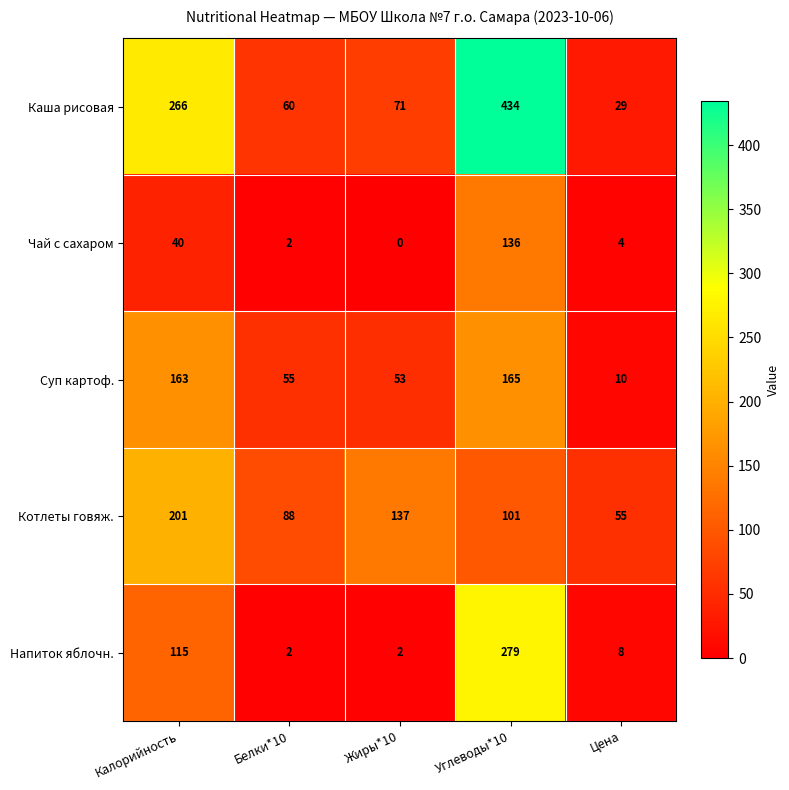

List the labels in order of Котлеты говяж. value, smallest first.

Цена, Белки*10, Углеводы*10, Жиры*10, Калорийность